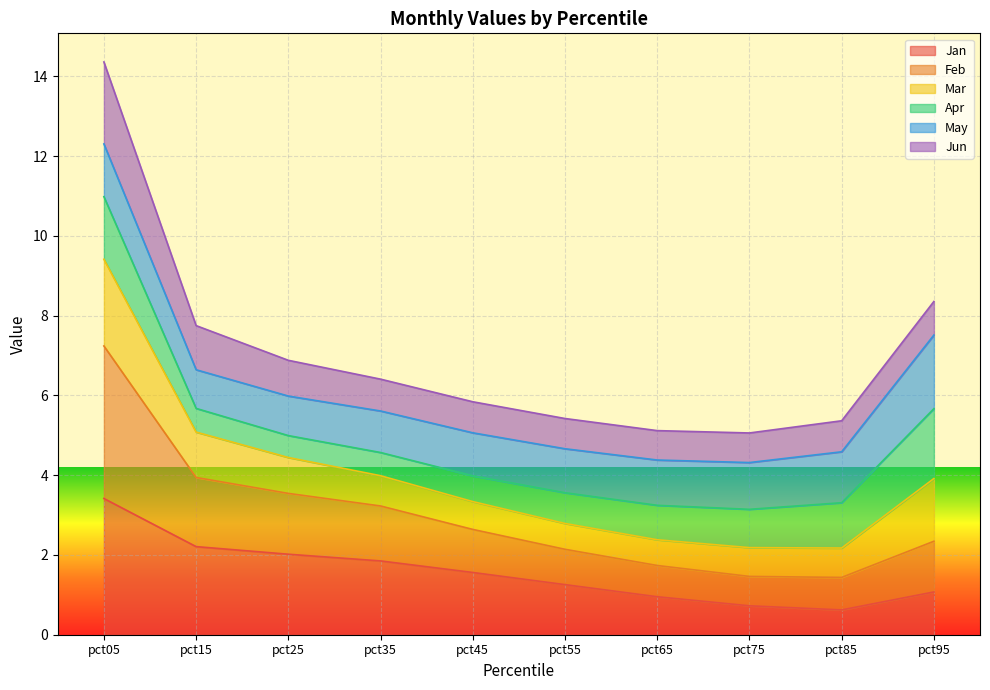

What is the maximum value for Jan?

3.4